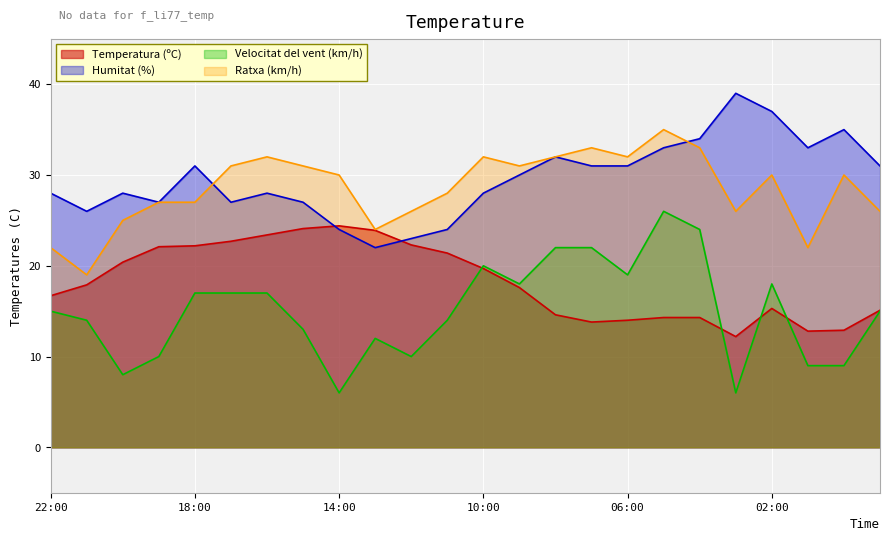

Reading right to left, transcribe all the data shown in this chart.

Temperatura (ºC): 15.1	12.9	12.8	15.3	12.2	14.3	14.3	14.0	13.8	14.6	17.6	19.7	21.4	22.3	23.9	24.4	24.1	23.4	22.7	22.2	22.1	20.4	17.9	16.7
Humitat (%): 31.0	35.0	33.0	37.0	39.0	34.0	33.0	31.0	31.0	32.0	30.0	28.0	24.0	23.0	22.0	24.0	27.0	28.0	27.0	31.0	27.0	28.0	26.0	28.0
Velocitat del vent (km/h): 15.0	9.0	9.0	18.0	6.0	24.0	26.0	19.0	22.0	22.0	18.0	20.0	14.0	10.0	12.0	6.0	13.0	17.0	17.0	17.0	10.0	8.0	14.0	15.0
Ratxa (km/h): 26.0	30.0	22.0	30.0	26.0	33.0	35.0	32.0	33.0	32.0	31.0	32.0	28.0	26.0	24.0	30.0	31.0	32.0	31.0	27.0	27.0	25.0	19.0	22.0